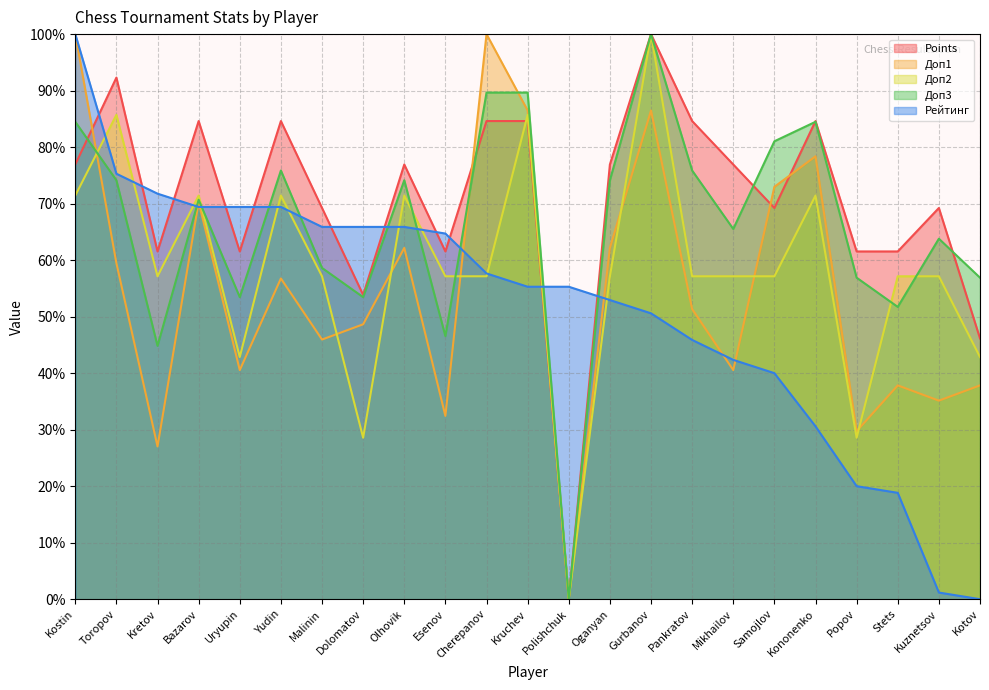

What is the difference between the maximum and minimum values in the Points series?

100.0